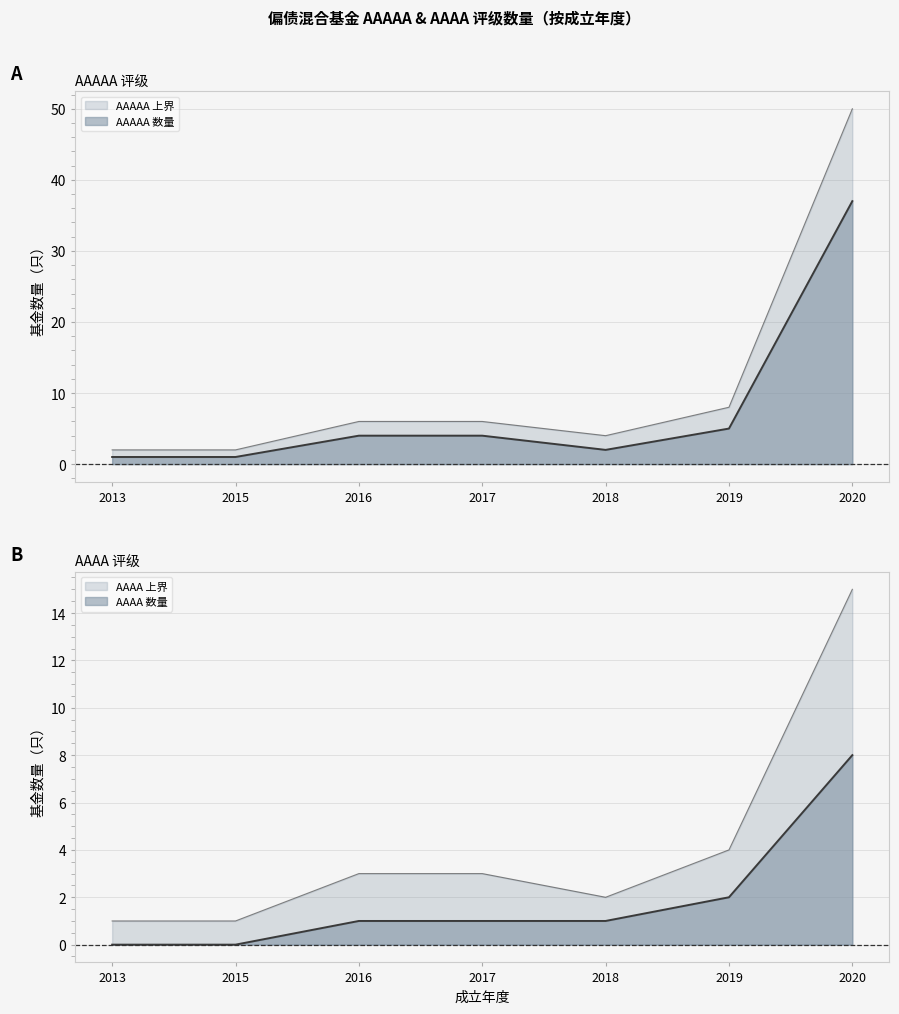

How many categories are shown in the chart?

7